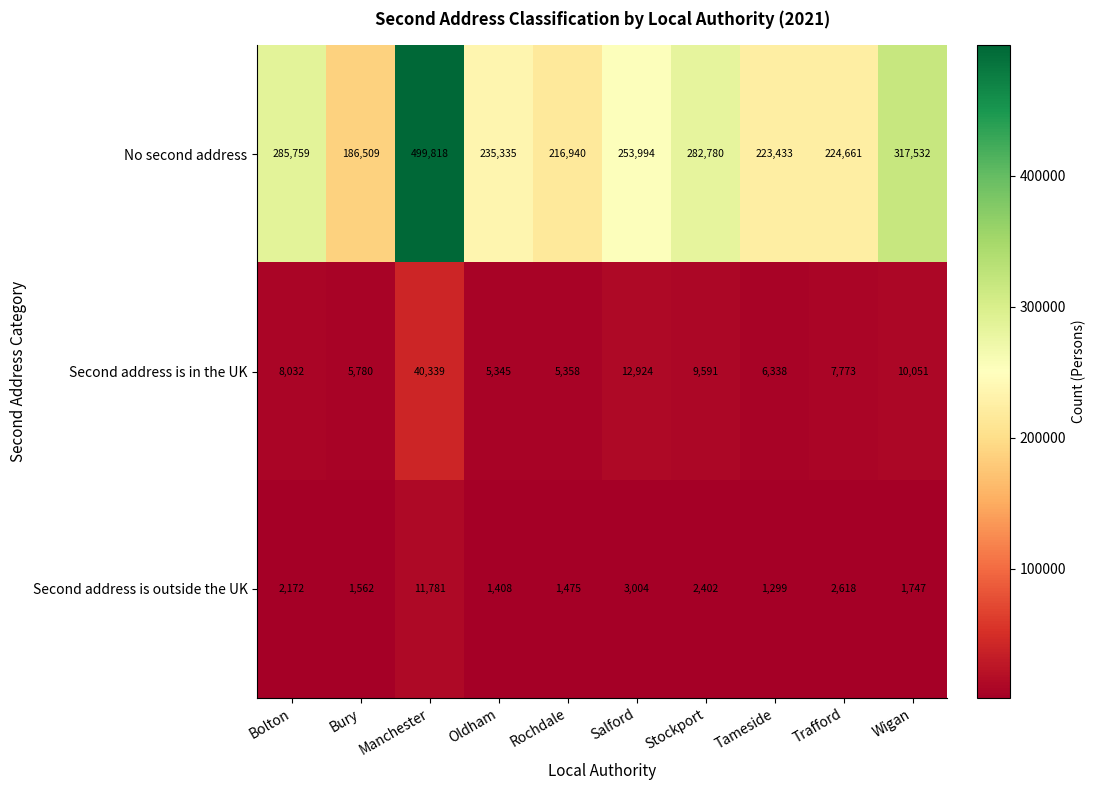

What is the difference between the highest and lowest values at Salford?

250990